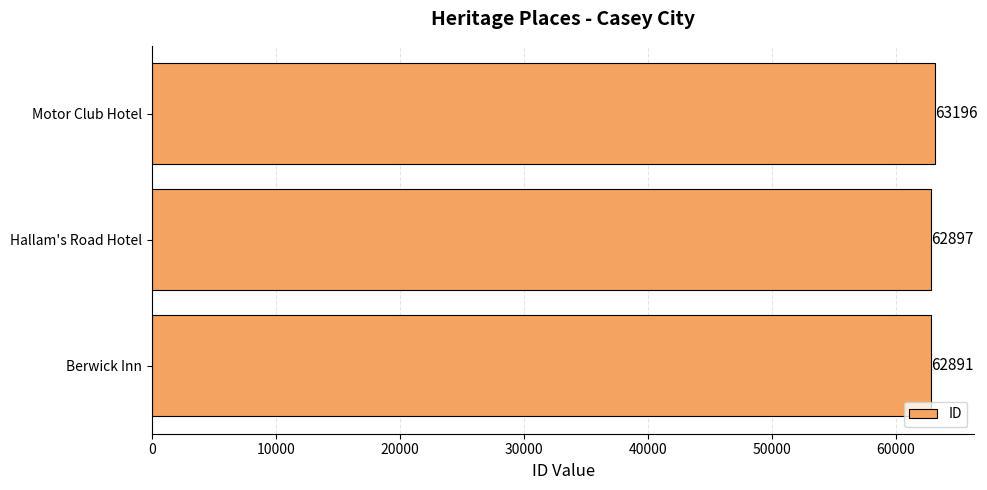

Reading bottom to top, extract all data points from this chart.

Berwick Inn=62891	Hallam's Road Hotel=62897	Motor Club Hotel=63196